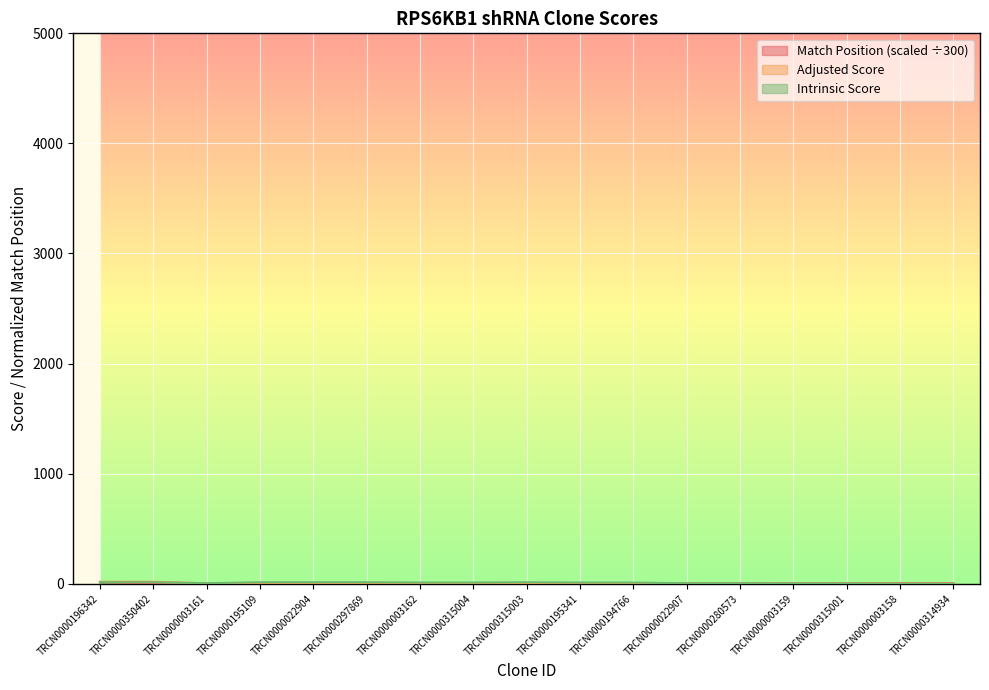

Rank the series by their average value, from highest to lowest.

Intrinsic Score, Adjusted Score, Match Position